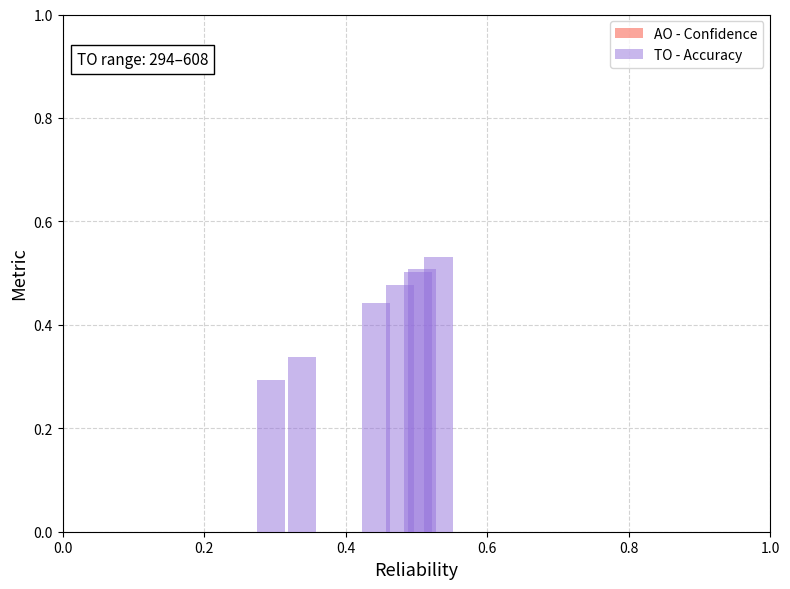

How many values are between 0 and 1?

7